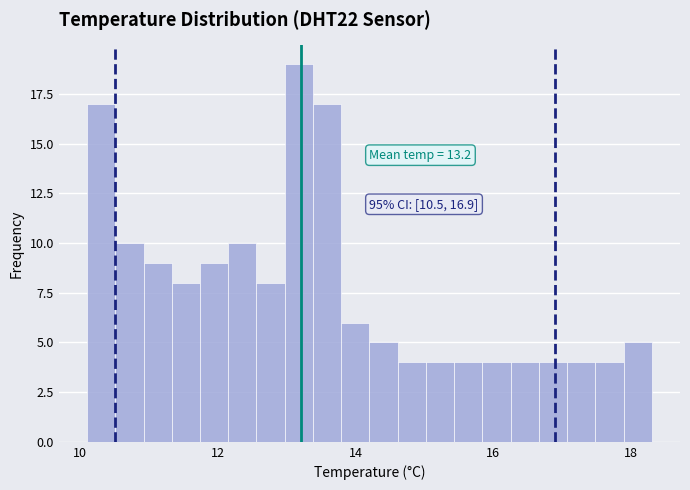

Read against the x-axis, roughly where is the centre of the tallest bar?

13.2